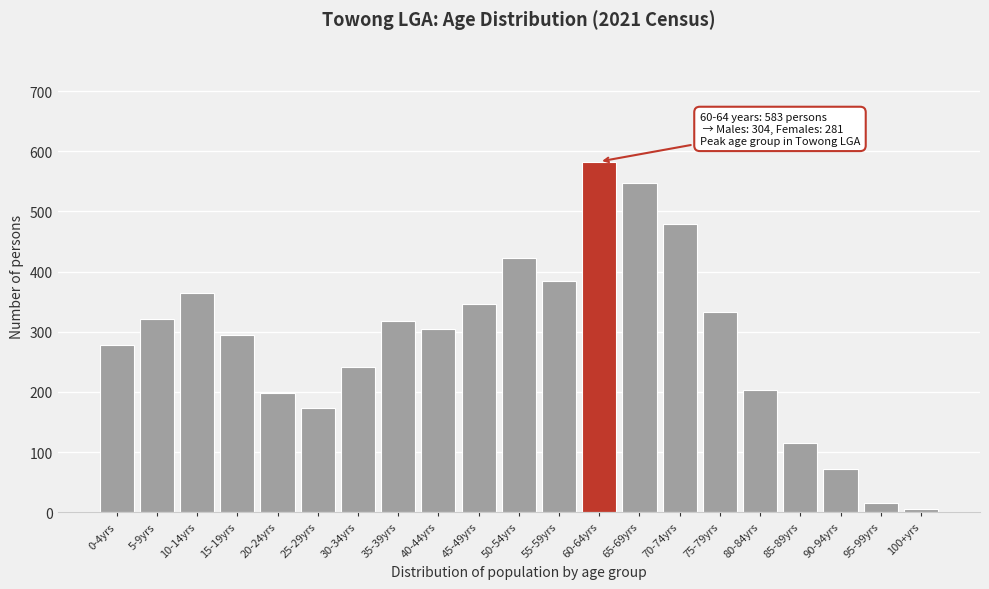

Reading left to right, extract all data points from this chart.

0-4yrs=278	5-9yrs=322	10-14yrs=365	15-19yrs=294	20-24yrs=199	25-29yrs=174	30-34yrs=242	35-39yrs=318	40-44yrs=304	45-49yrs=347	50-54yrs=423	55-59yrs=385	60-64yrs=583	65-69yrs=548	70-74yrs=480	75-79yrs=333	80-84yrs=203	85-89yrs=115	90-94yrs=72	95-99yrs=16	100+yrs=5